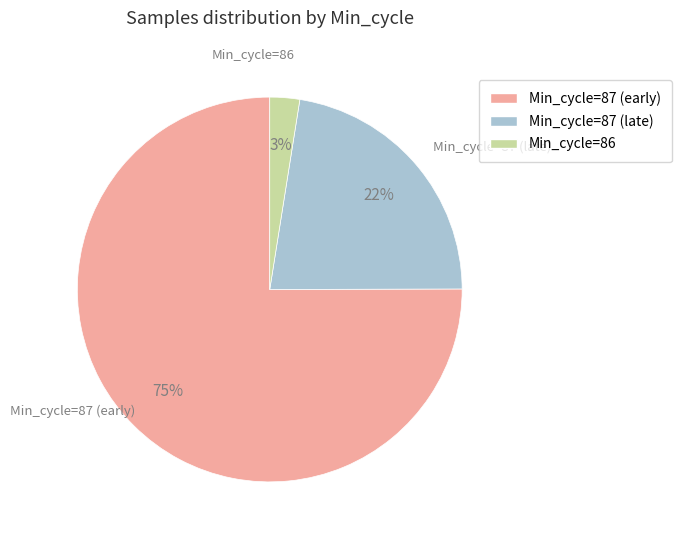

Is there a majority slice in this chart?

Yes